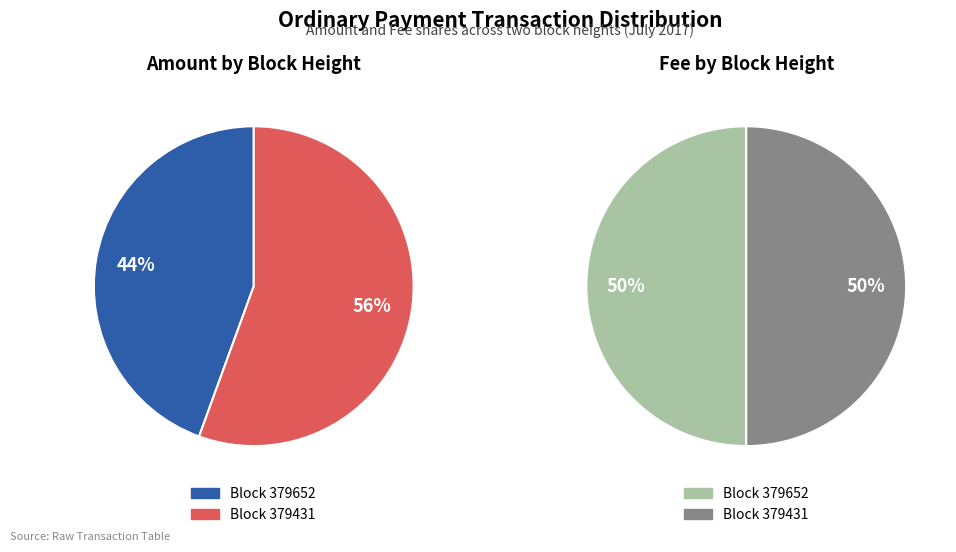

To the nearest percent, what portion does 379431 represent?

56%